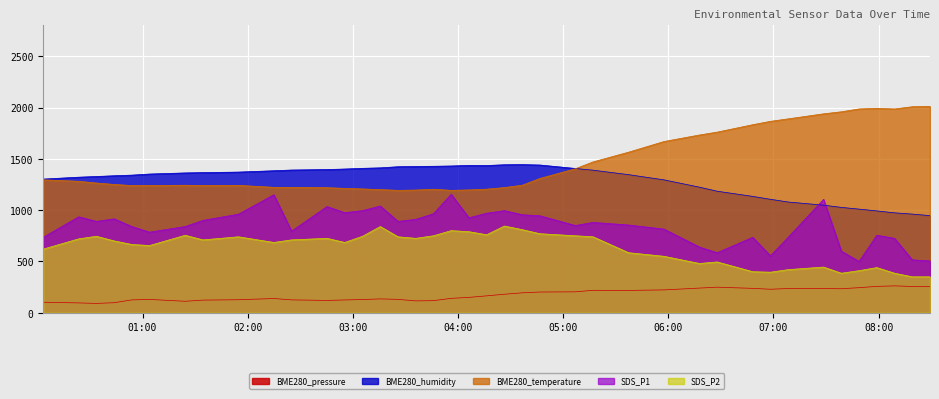

The value of BME280_pressure at 2023/08/16 02:25:01 is 187.3. True or false?

False